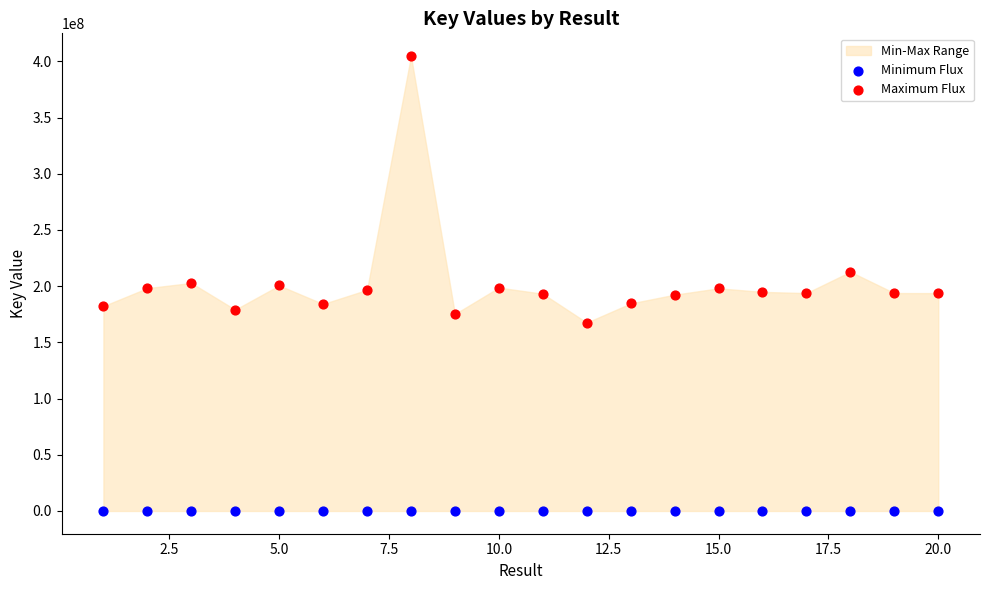

Which series contains the lowest Y value?

Minimum Flux